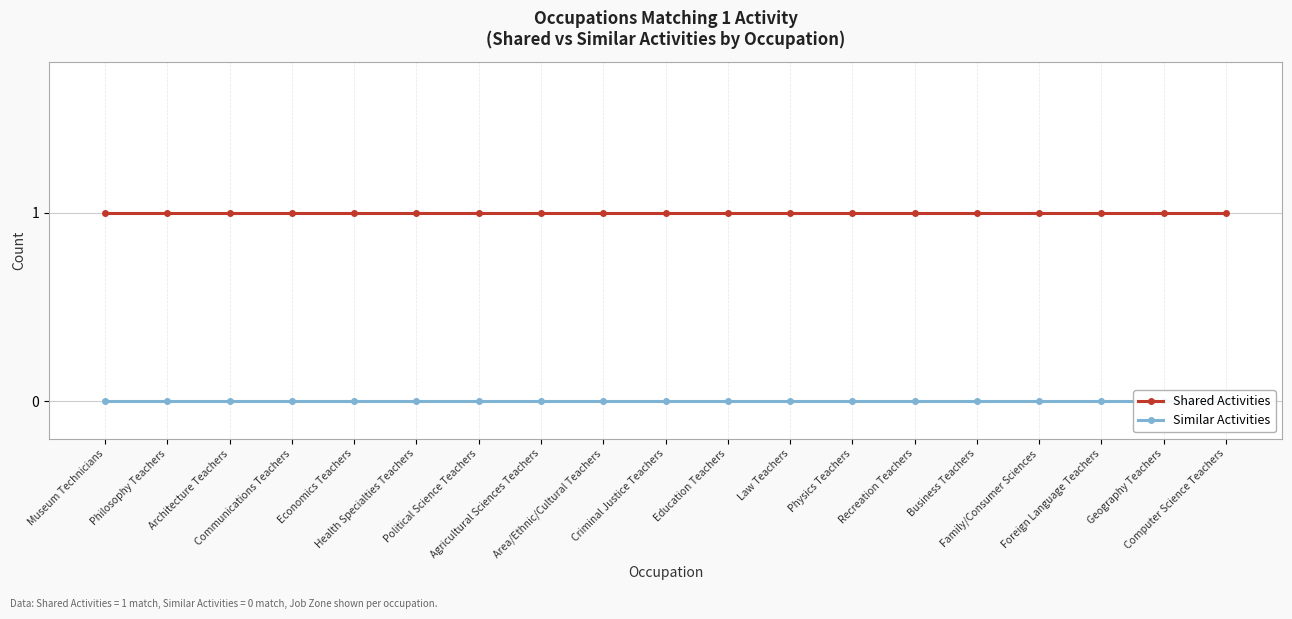

At how many categories does at least one series exceed 0?

19